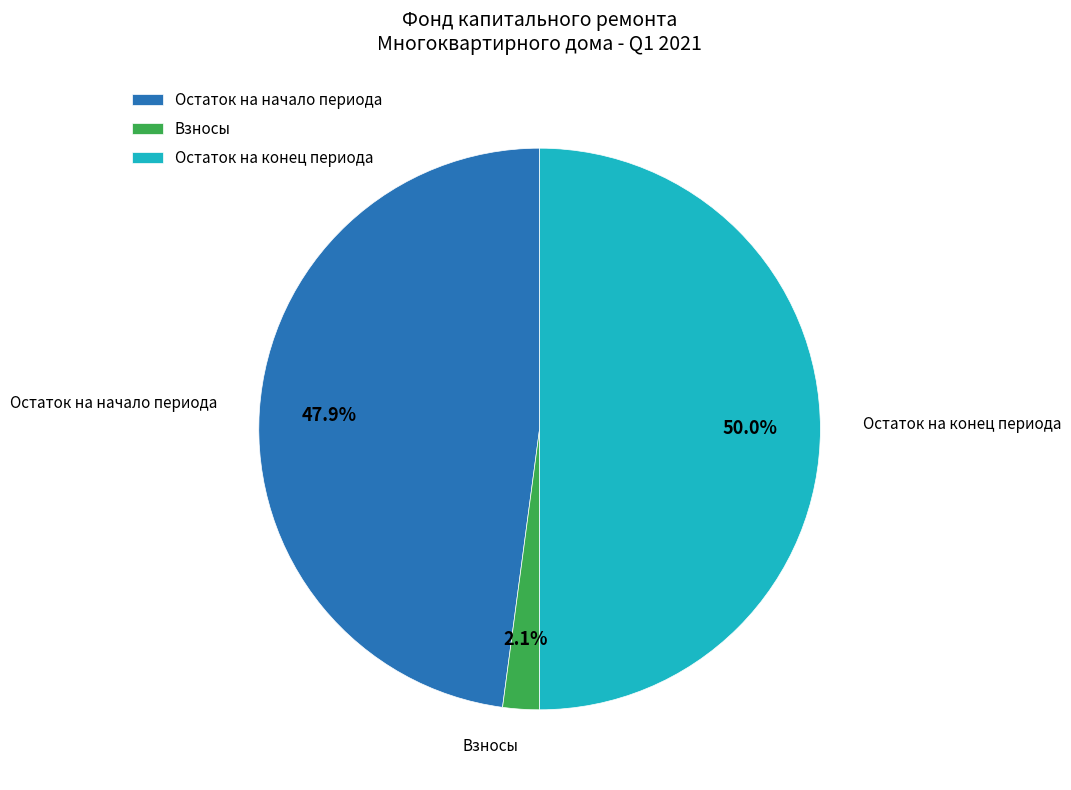

Count the number of slices in the pie.

3